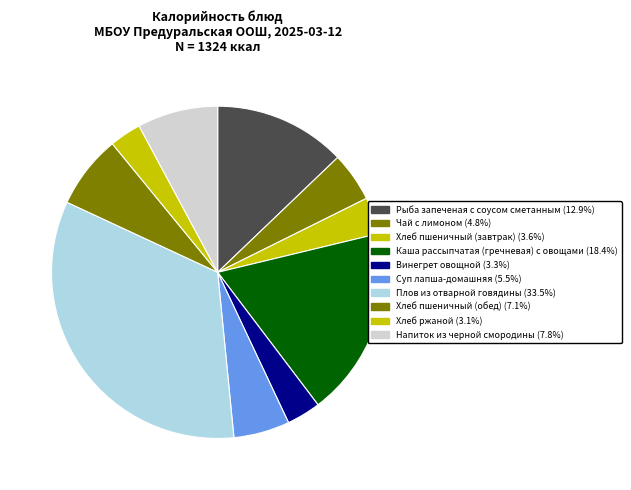

Does Хлеб ржаной represent more than half of the total?

No